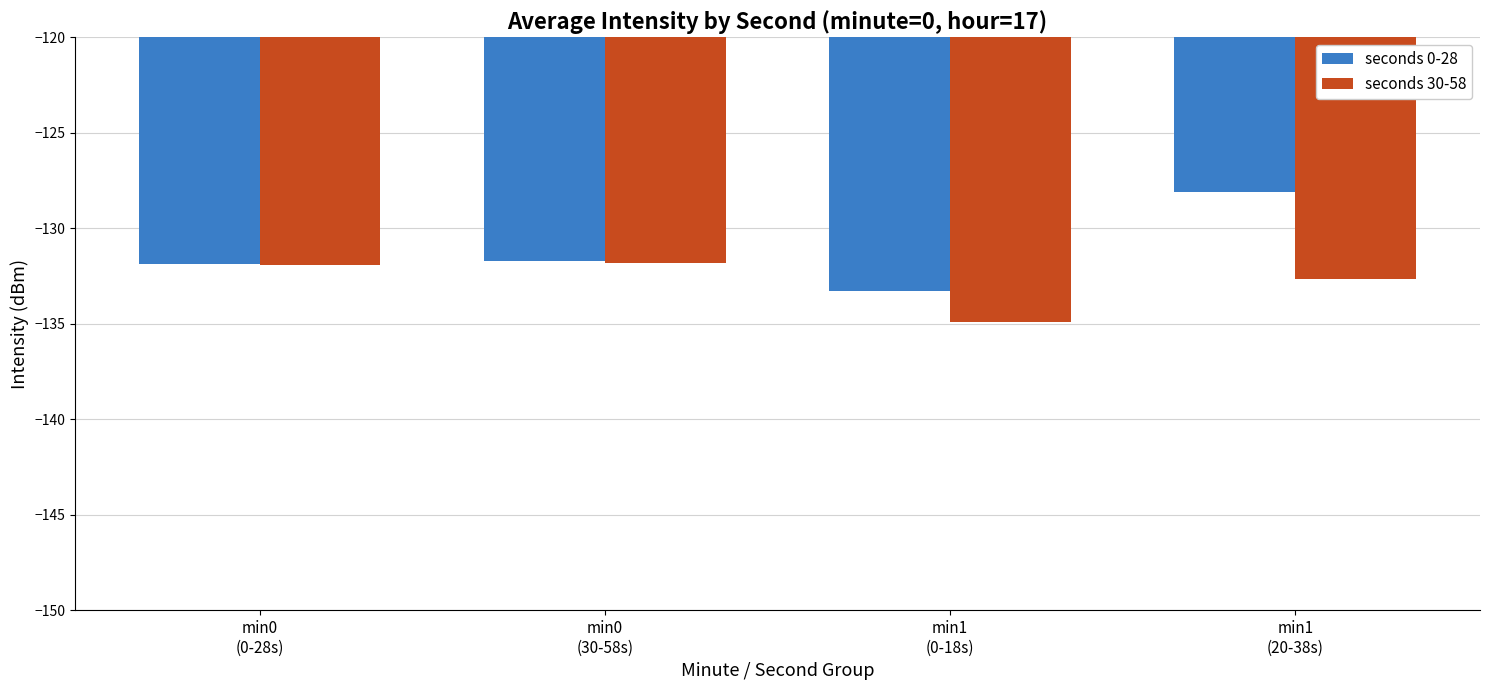

What is the label of the 1st bar from the right?

min1
(20-38s)